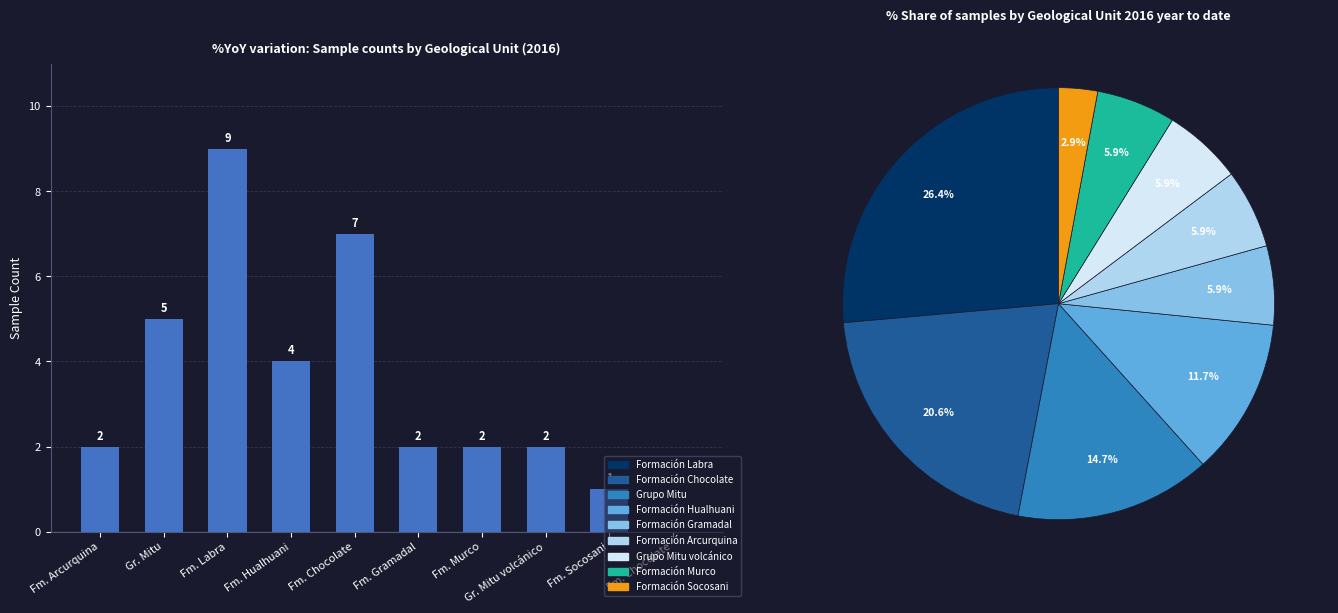

What is the approximate value at Gr. Mitu volcánico?

2